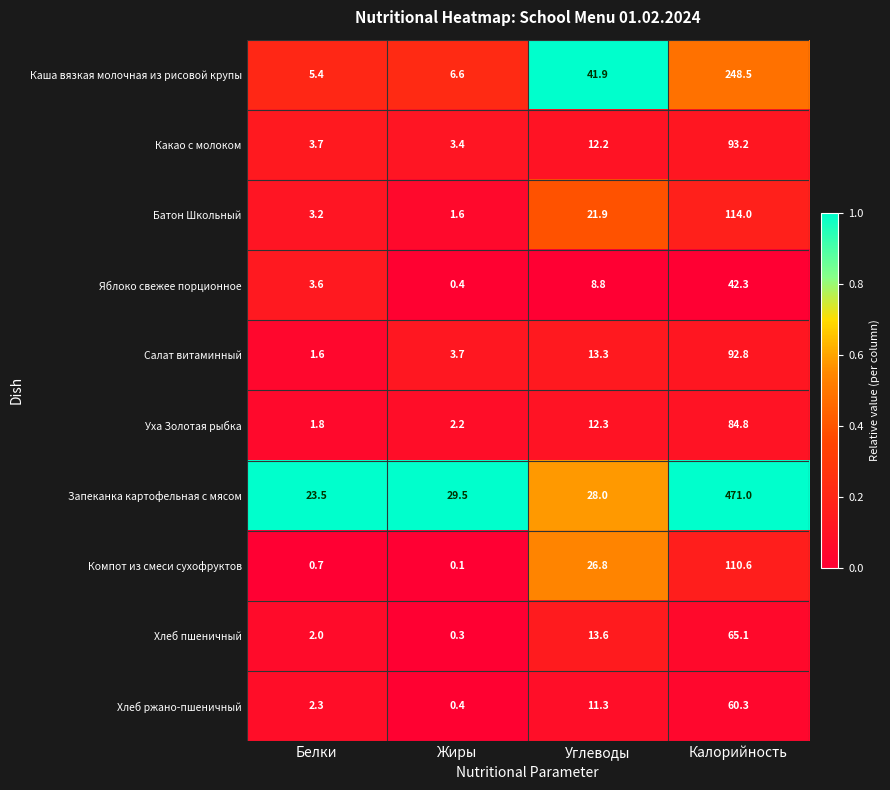

List the series in order of their peak value, highest first.

Запеканка картофельная с мясом, Каша вязкая молочная из рисовой крупы, Батон Школьный, Компот из смеси сухофруктов, Какао с молоком, Салат витаминный, Уха Золотая рыбка, Хлеб пшеничный, Хлеб ржано-пшеничный, Яблоко свежее порционное